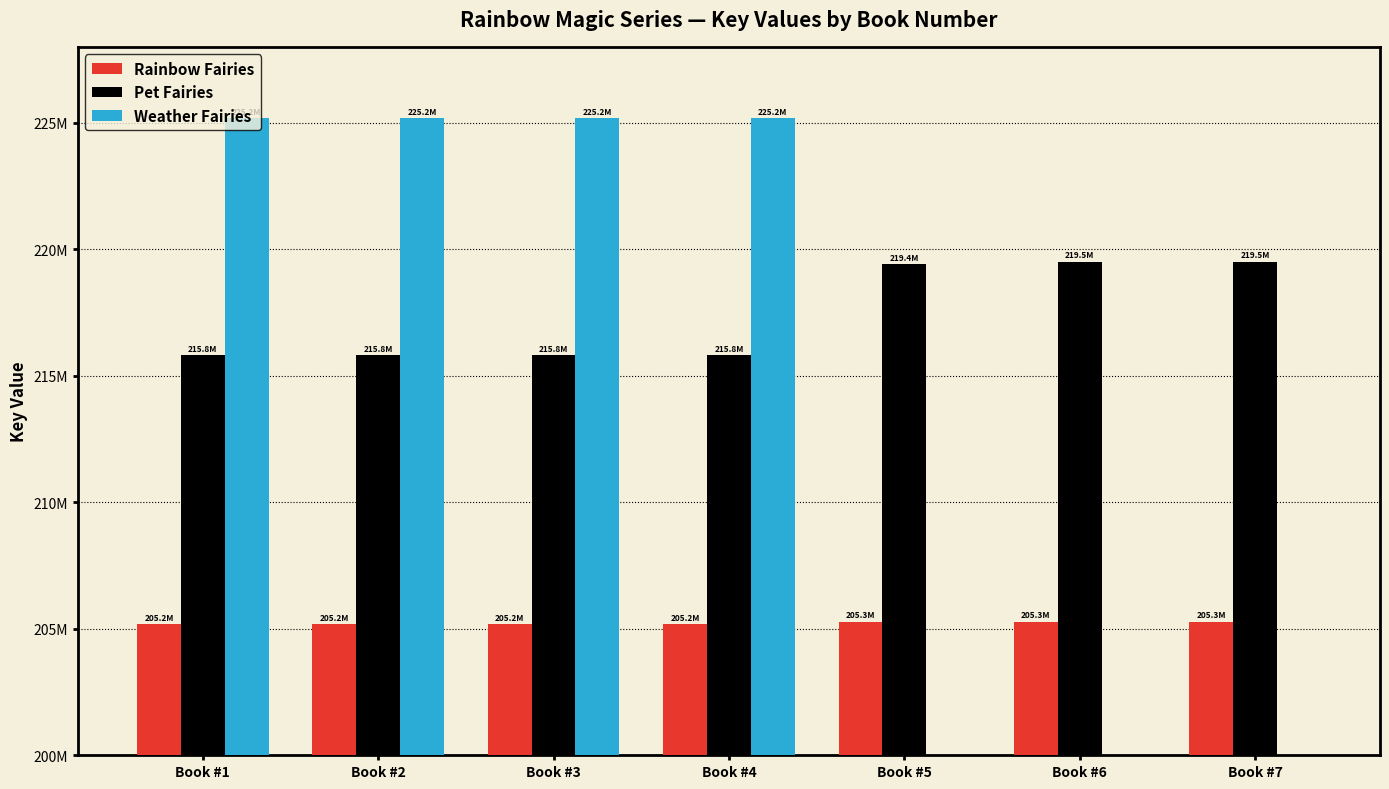

Rank the series at Book #2 from lowest to highest value.

Rainbow Fairies, Pet Fairies, Weather Fairies